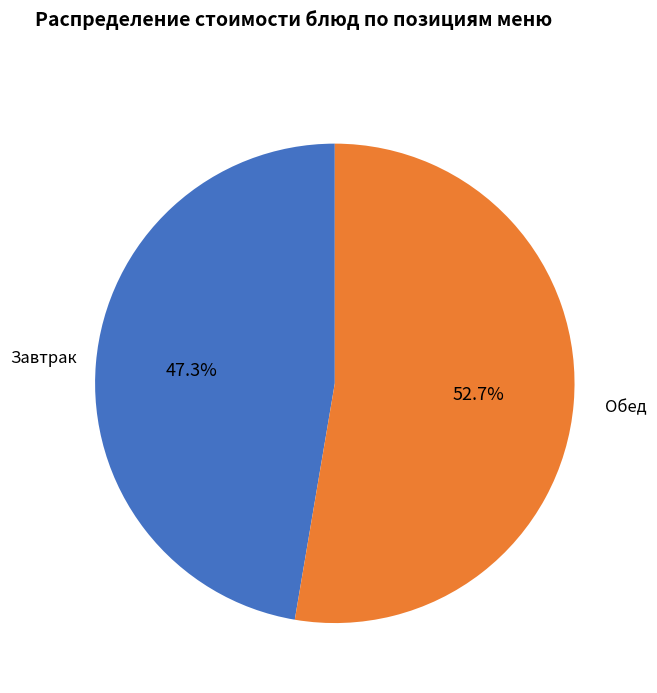

Is there a majority slice in this chart?

Yes